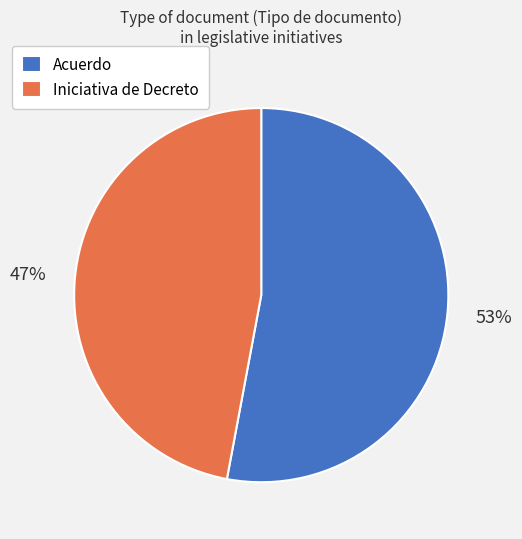

What is the smallest slice in the pie chart?

Iniciativa de Decreto